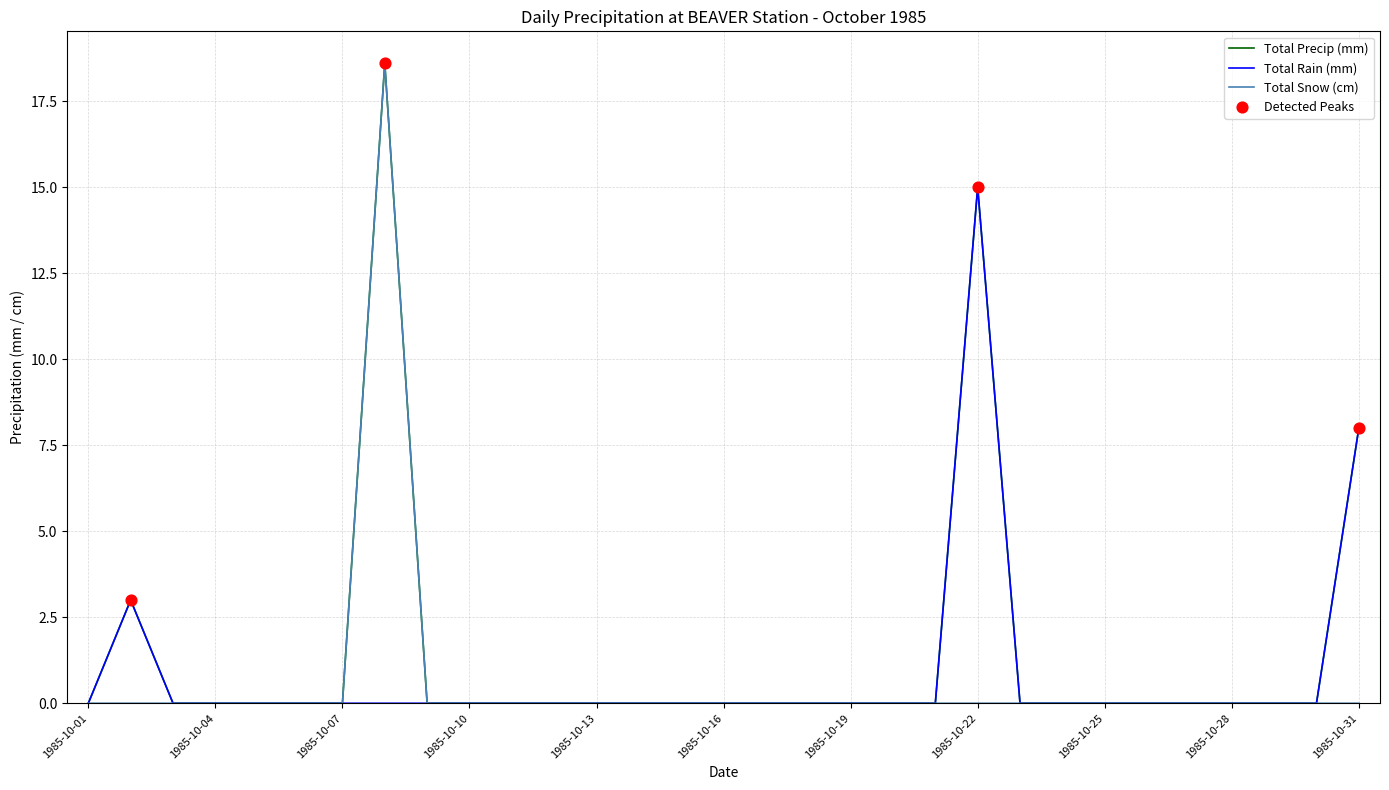

Does the chart have visible grid lines?

Yes